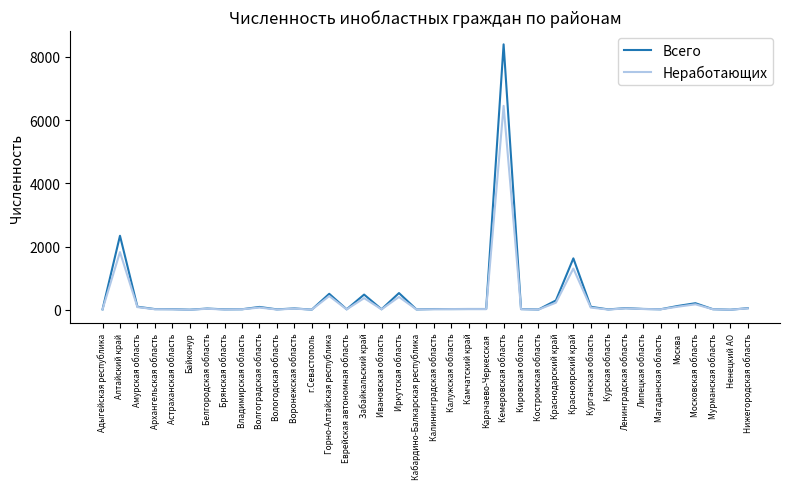

At which label is Неработающих closest to 3225?

Алтайский край